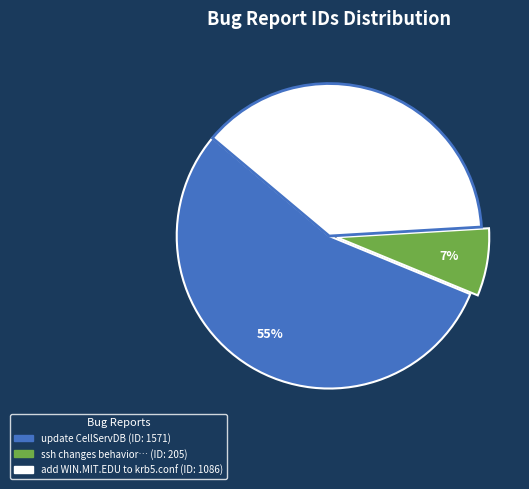

Does any single category account for the majority?

Yes